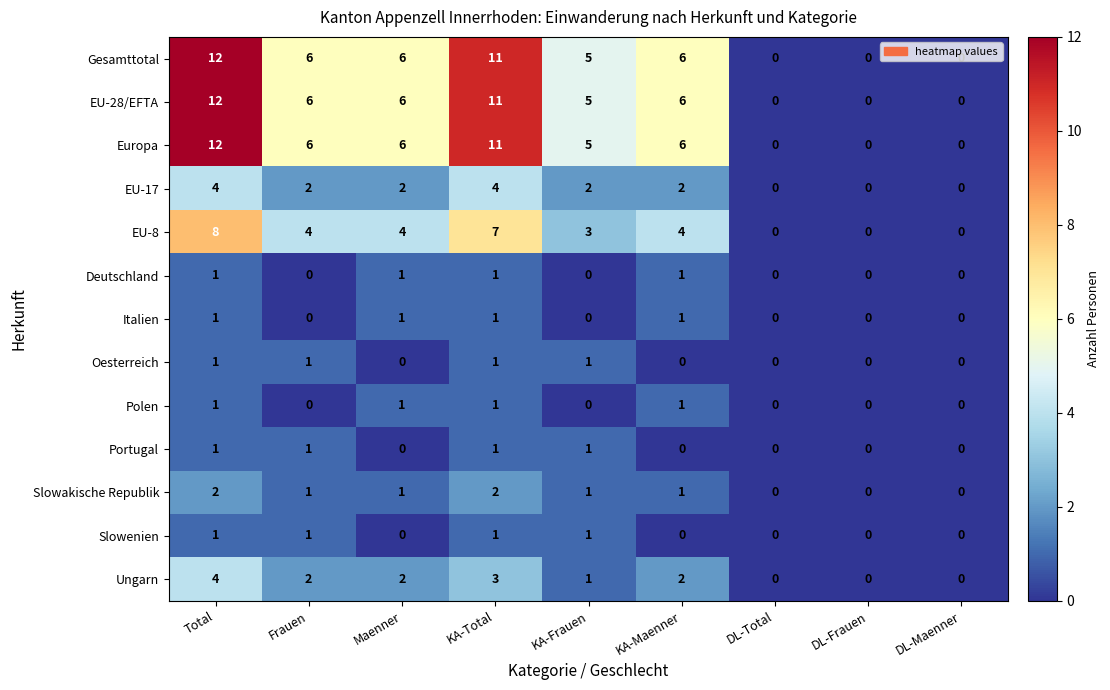

How many data points does each series have?

9